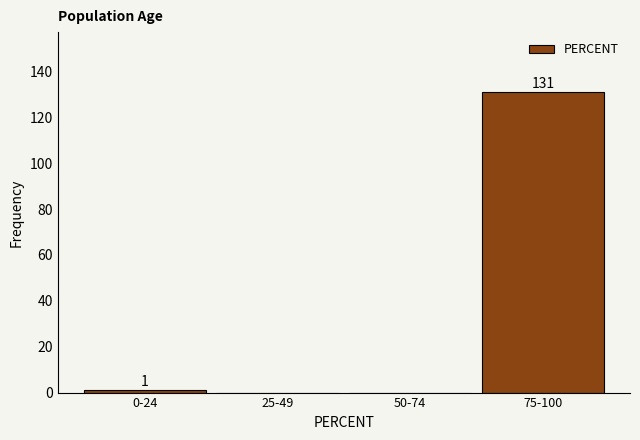

Reading left to right, what are all the values shown in this chart?

0-24=1	25-49=0	50-74=0	75-100=131